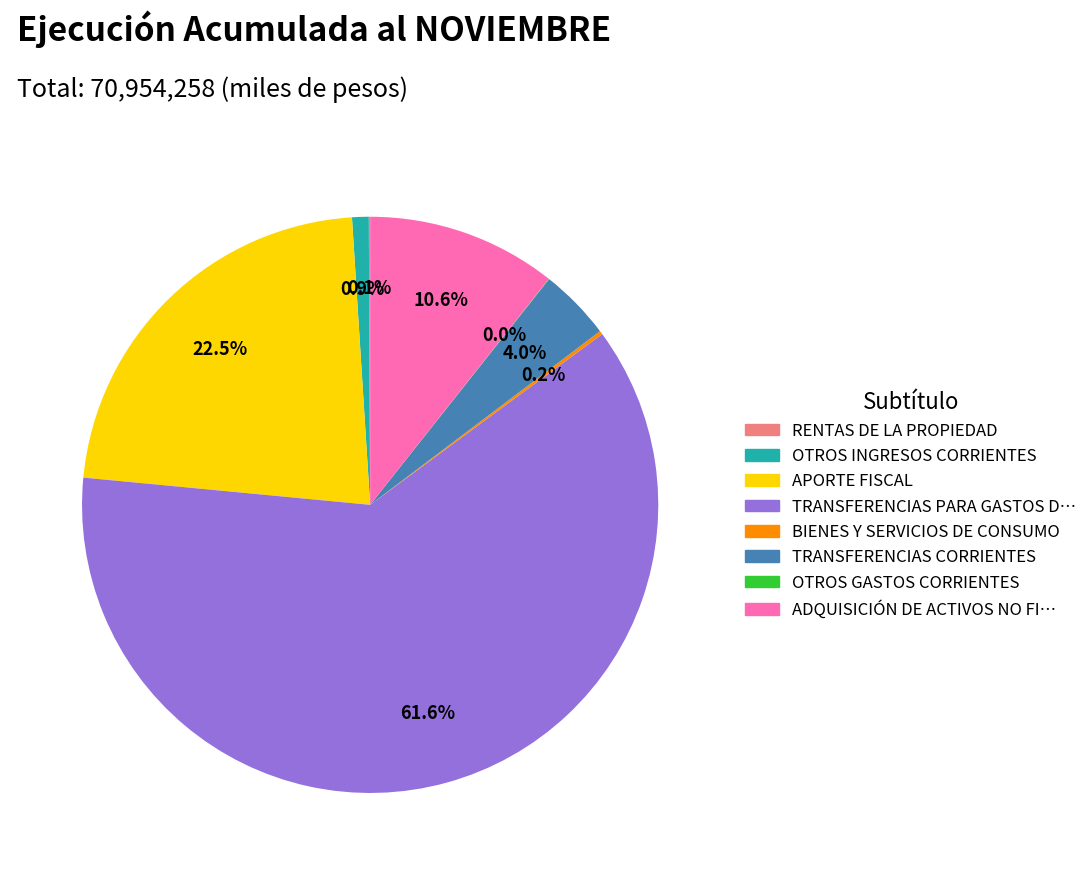

To the nearest percent, what is the difference between the largest and smallest slice percentages?

62%